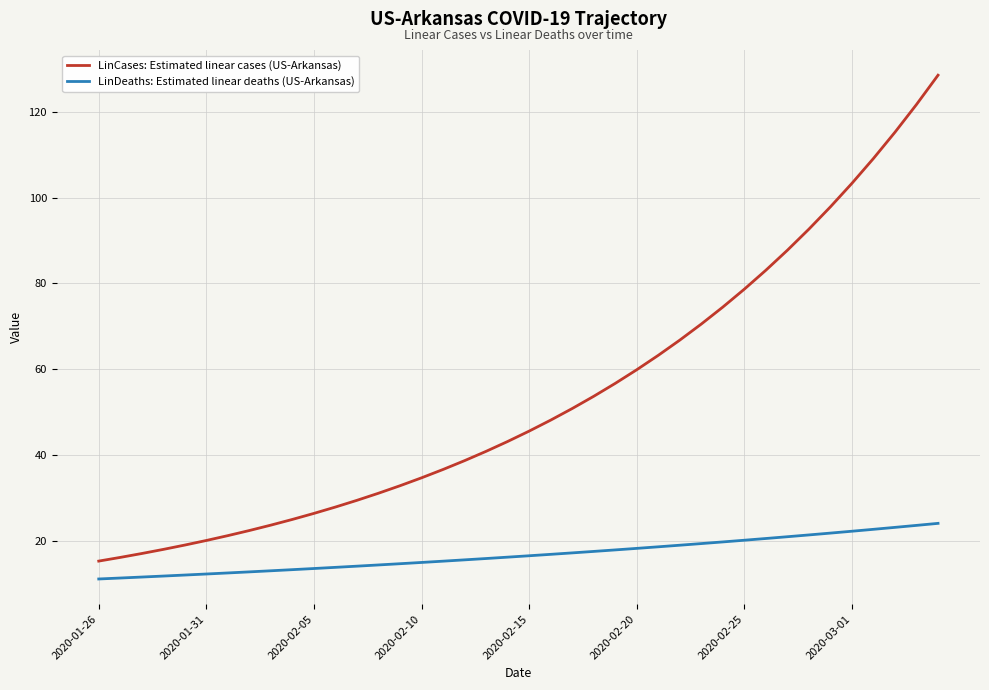

What is the minimum value for LinCases: Estimated linear cases (US-Arkansas)?

15.3